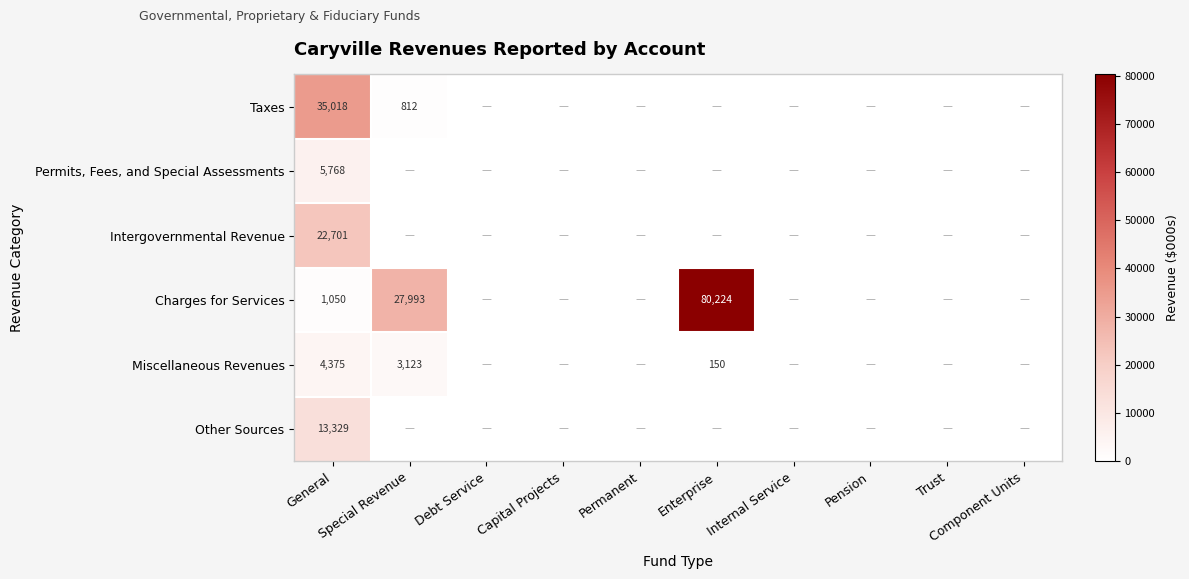

Is it true that Charges for Services equals 0 at Pension?

True